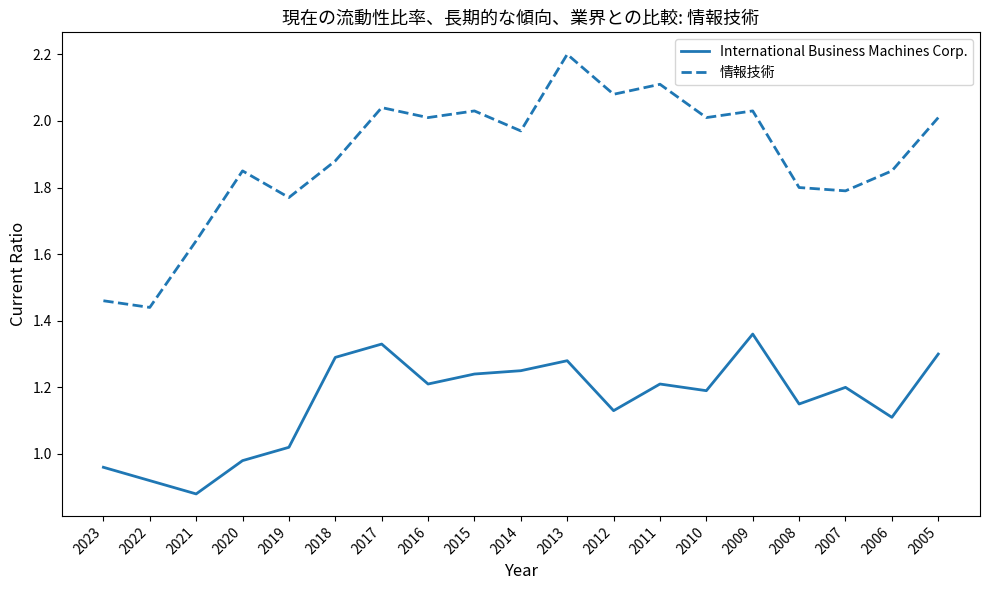

Where does the International Business Machines Corp. series first go above 1?

2019